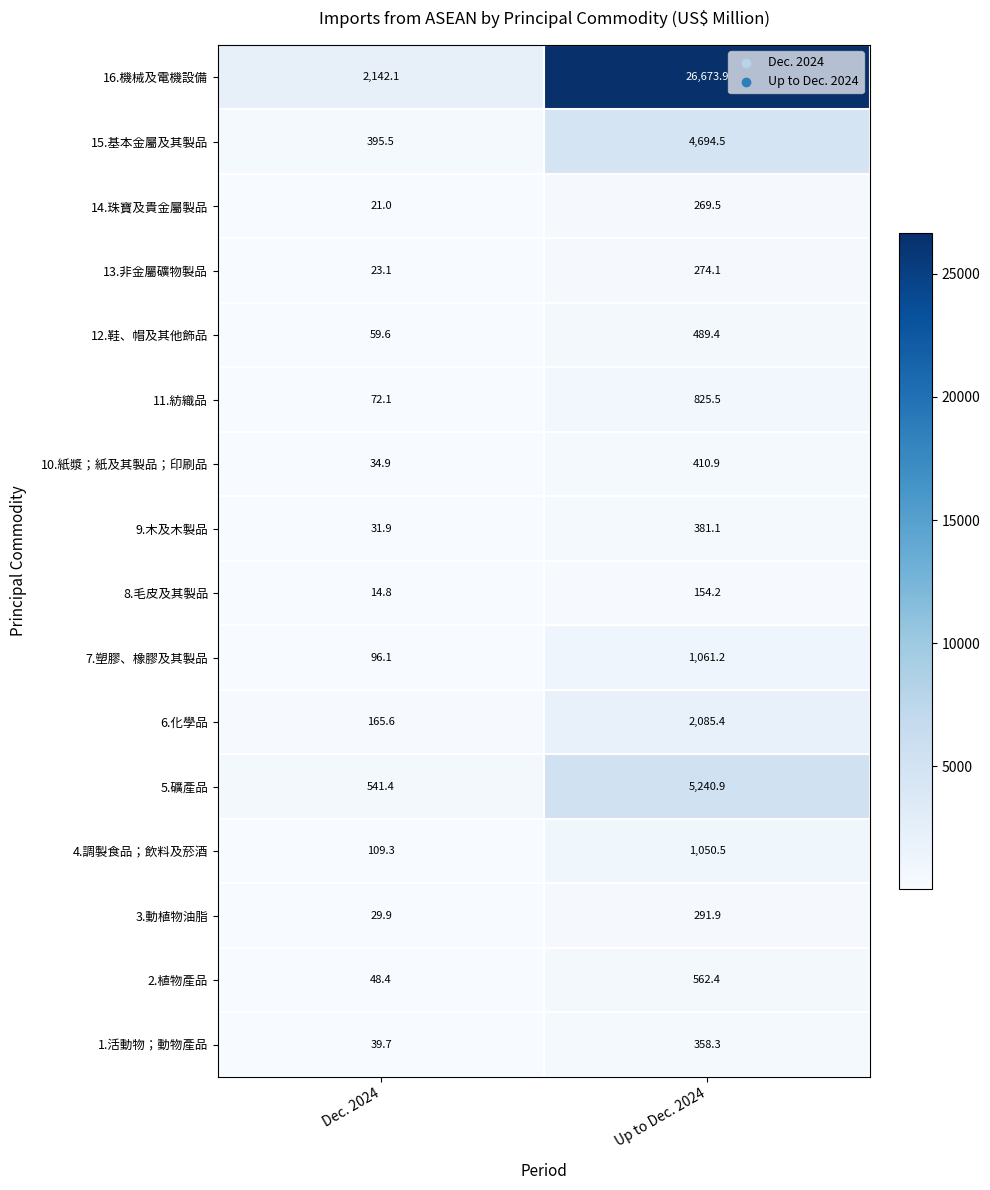

Rank the series at Up to Dec. 2024 from highest to lowest value.

16.機械及電機設備, 5.礦產品, 15.基本金屬及其製品, 6.化學品, 7.塑膠、橡膠及其製品, 4.調製食品；飲料及菸酒, 11.紡織品, 2.植物產品, 12.鞋、帽及其他飾品, 10.紙漿；紙及其製品；印刷品, 9.木及木製品, 1.活動物；動物產品, 3.動植物油脂, 13.非金屬礦物製品, 14.珠寶及貴金屬製品, 8.毛皮及其製品